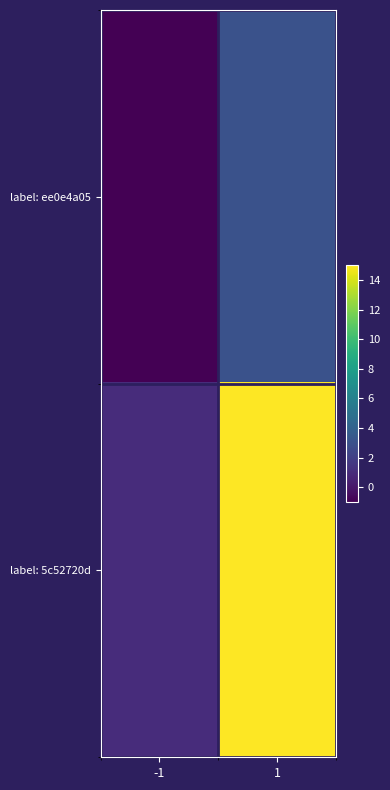

Count the number of categories in the chart.

2